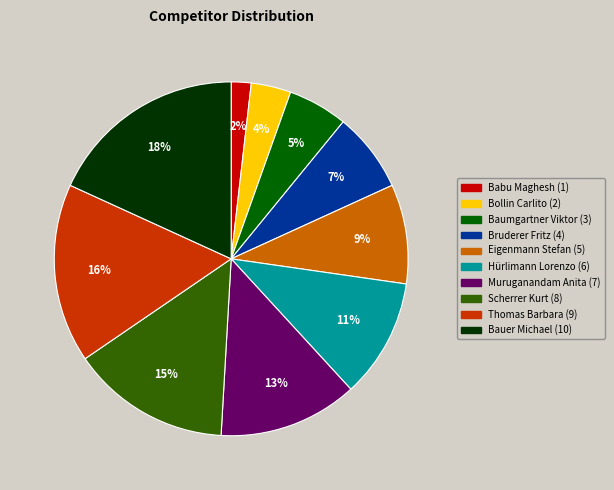

Approximately how many times larger is the value at Eigenmann Stefan compared to Scherrer Kurt?

0.6